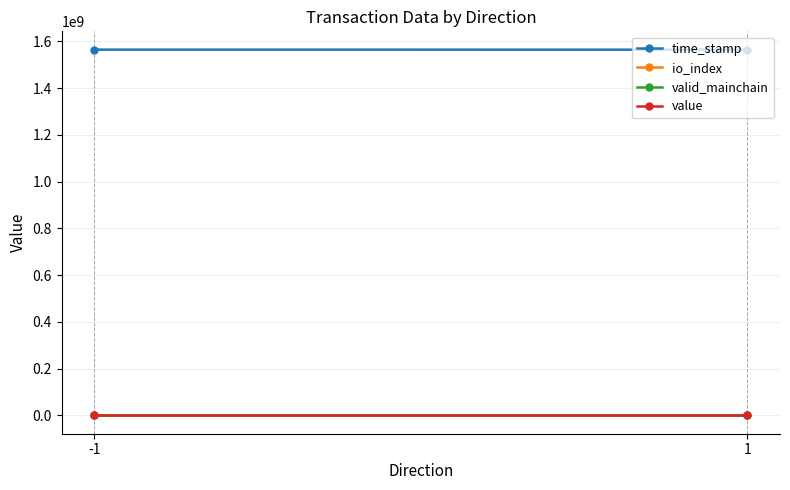

Between -1 and 1, which series saw the biggest shift?

time_stamp